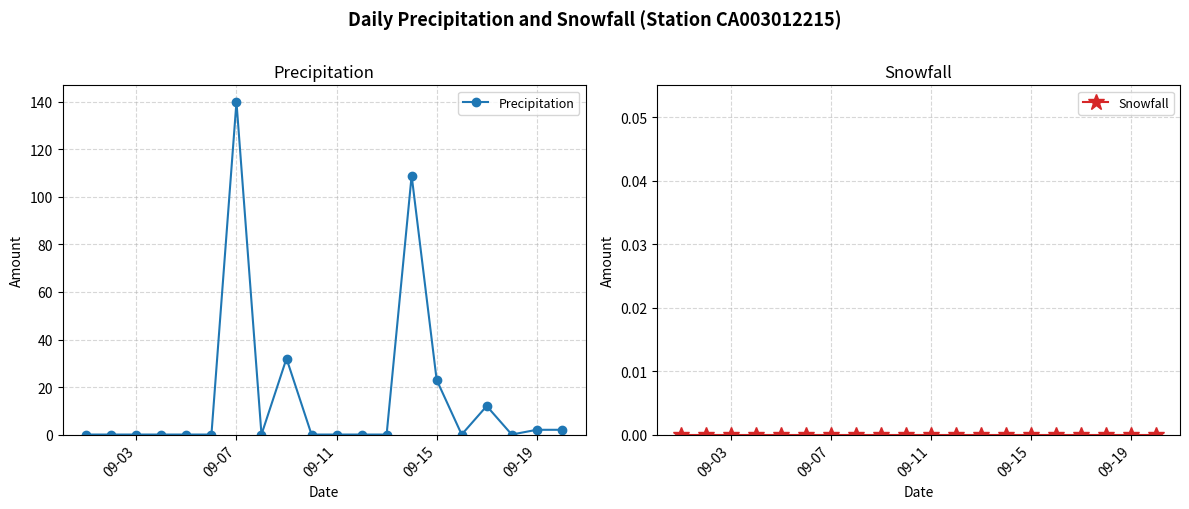

What is the highest value of the Precipitation series?

140